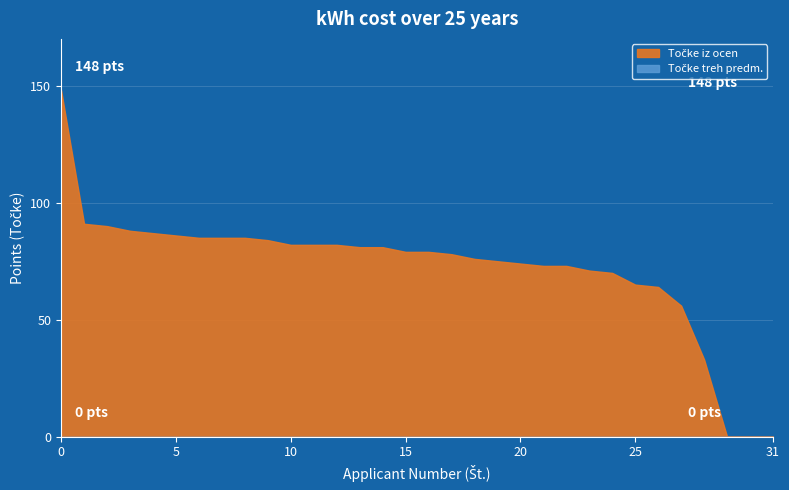

True or false: Točke treh predm. and Točke iz ocen cross at least once.

False